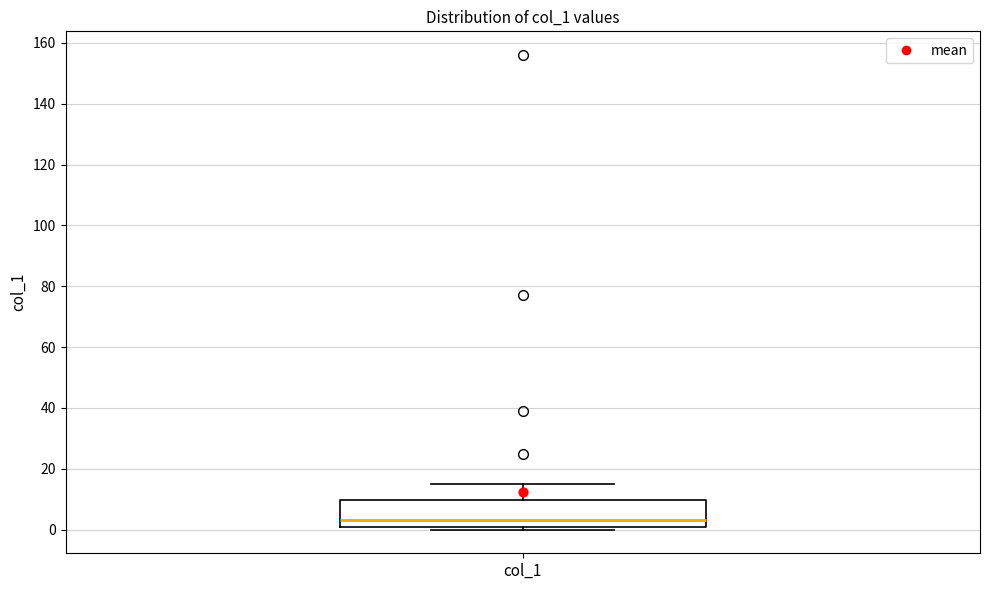

Read this box plot against the y-axis: the position of the median line, the range covered by the box, and the ends of both whiskers. The values are not printed on the chart, so give them approximately, as read against the axis.

median 4, box 2 to 10, whiskers 0 to 16